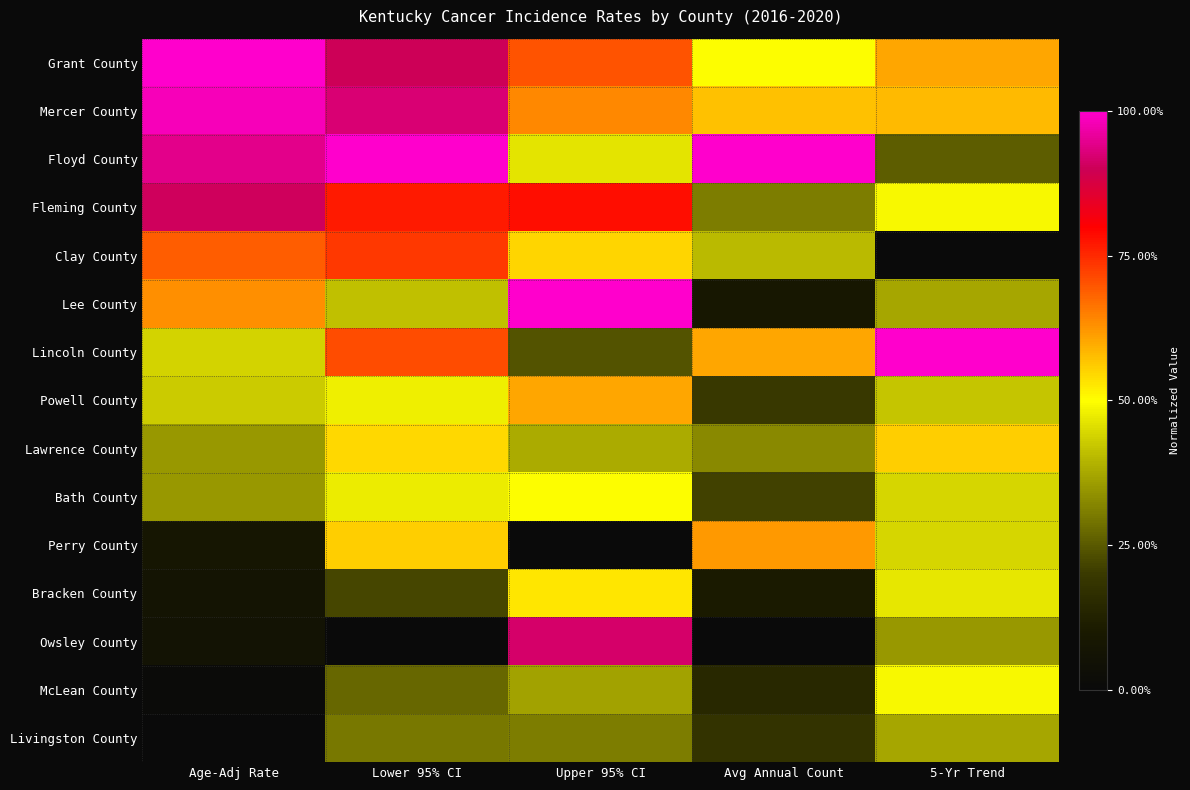

Rank the series by their maximum value, from lowest to highest.

Livingston County, McLean County, Bath County, Bracken County, Lawrence County, Powell County, Perry County, Clay County, Fleming County, Owsley County, Mercer County, Grant County, Floyd County, Lee County, Lincoln County